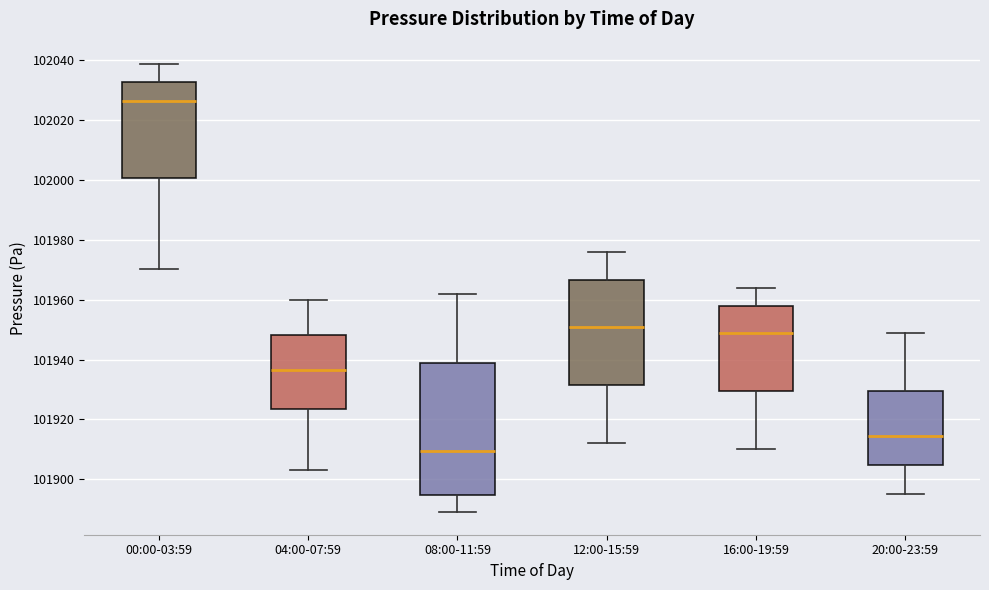

Reading left to right, transcribe this box plot: for each box, give where its median line is, the range the box spans, and where its two whiskers end, as read against the y-axis. The values are not printed on the chart, so give them approximately, as read against the axis.

00:00-03:59: median 102026, box 102000 to 102032, whiskers 101970 to 102038
04:00-07:59: median 101936, box 101924 to 101948, whiskers 101904 to 101960
08:00-11:59: median 101910, box 101894 to 101938, whiskers 101890 to 101962
12:00-15:59: median 101952, box 101932 to 101966, whiskers 101912 to 101976
16:00-19:59: median 101950, box 101930 to 101958, whiskers 101910 to 101964
20:00-23:59: median 101914, box 101904 to 101930, whiskers 101896 to 101950